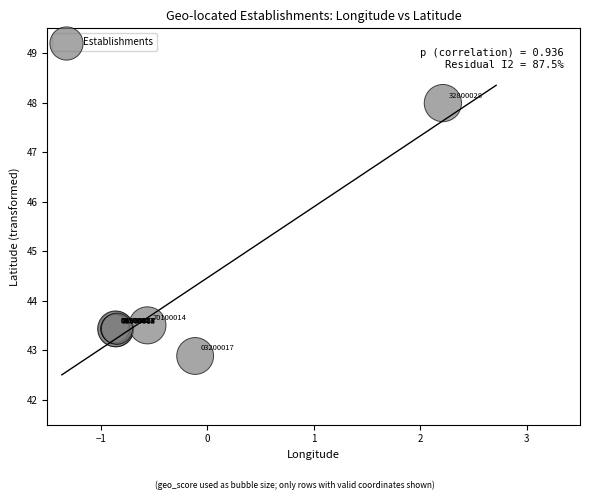

What Y value in the scatter plot is closest to 45?

43.5